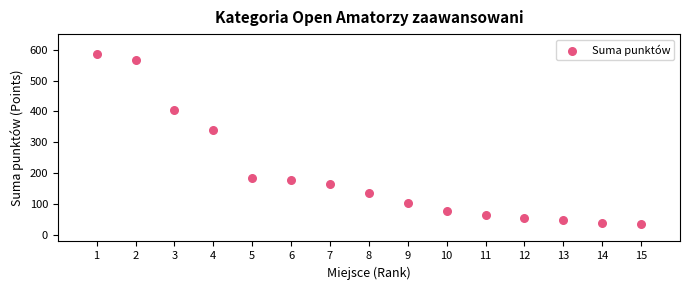

What Y value in the scatter plot is closest to 310?

340